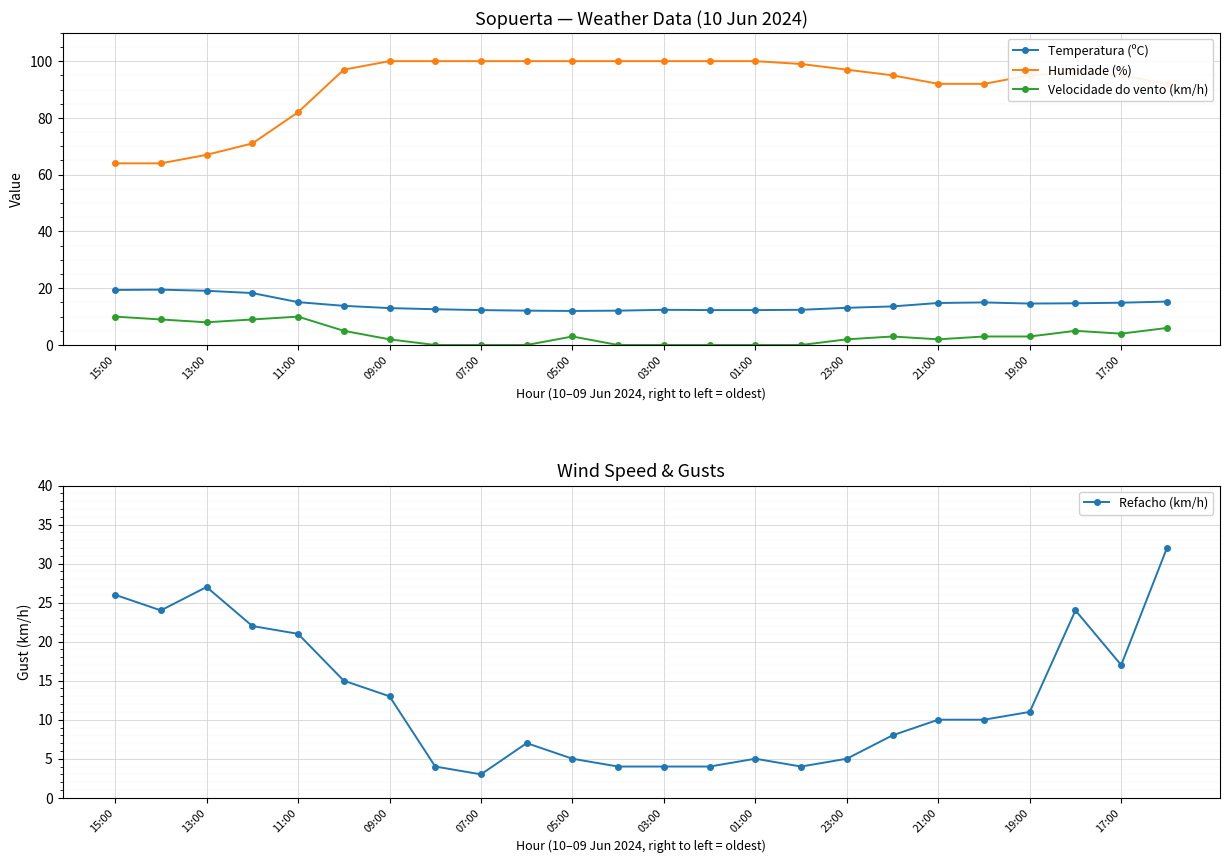

True or false: Humidade (%) has a value of 101.5 at 13:00.

False